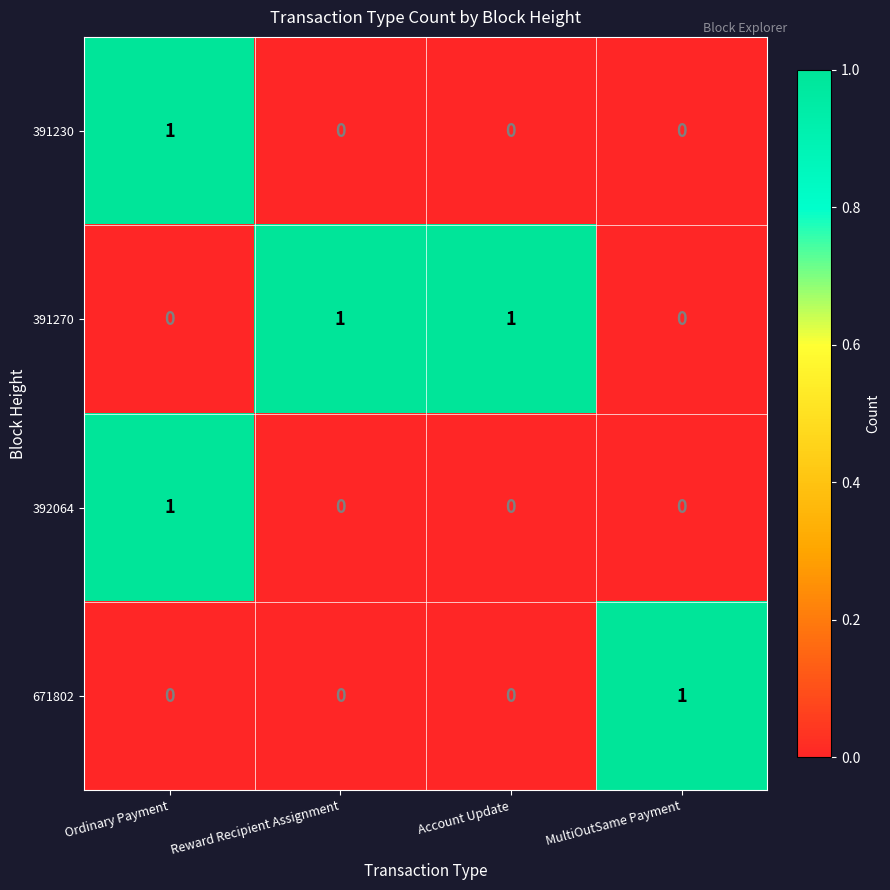

How many distinct data groups are displayed?

4